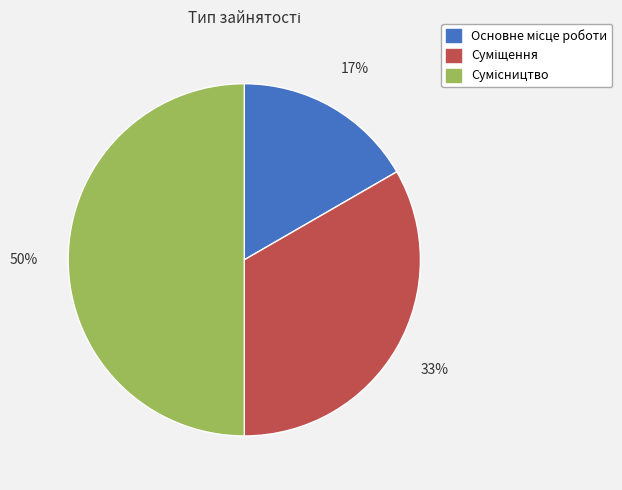

To the nearest percent, what is the difference between the largest and smallest slice percentages?

33%